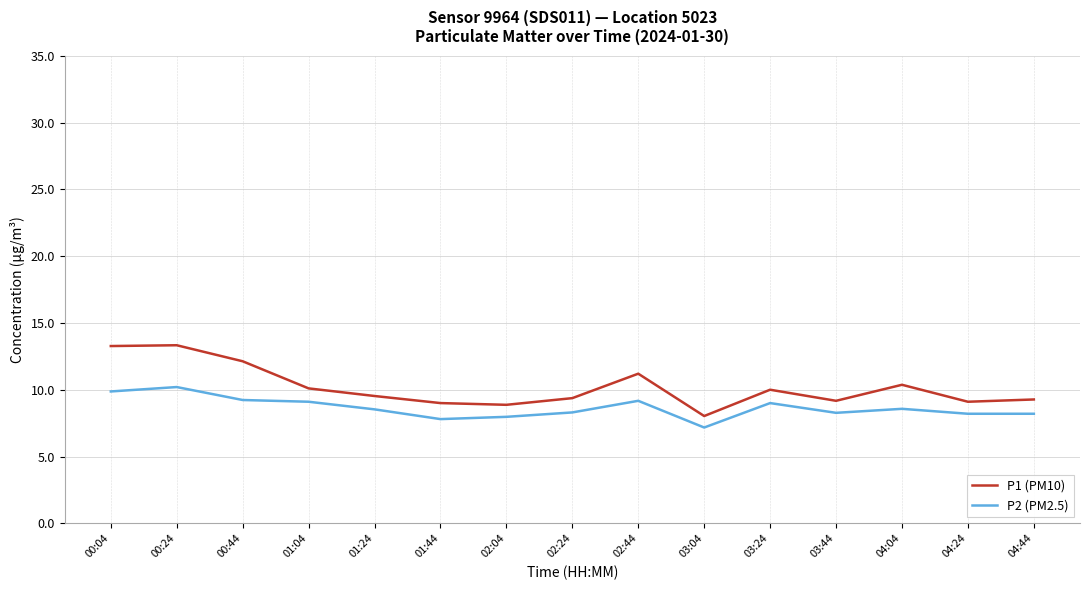

True or false: P1 (PM10) has a value of 8.0 at 03:04.

True